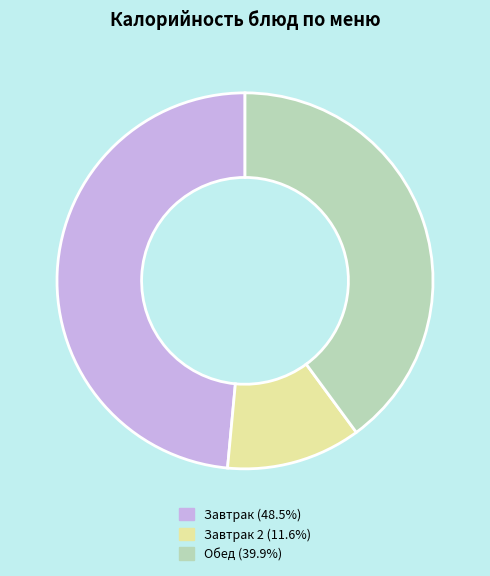

Is the sum of Обед (39.9%) and Завтрак (48.5%) greater than half?

Yes